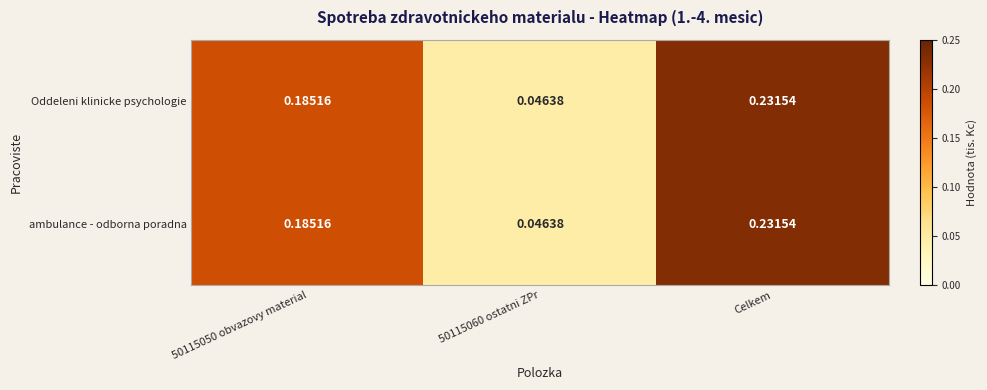

Is the value of Oddeleni klinicke psychologie at 50115060 ostatni ZPr greater than the value of ambulance - odborna poradna at 50115050 obvazovy material?

No